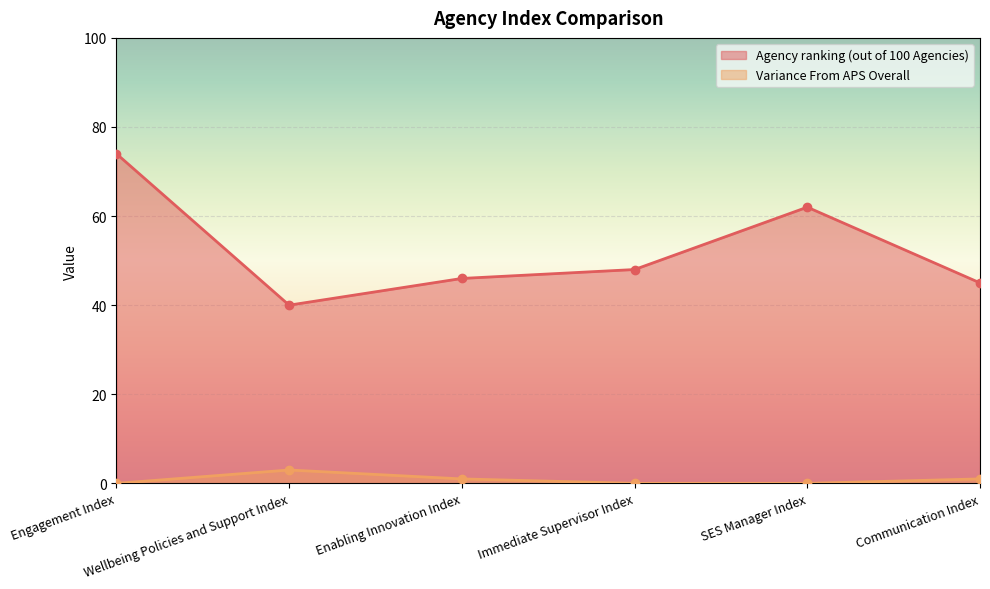

Which category has the highest value across all series?

Engagement Index